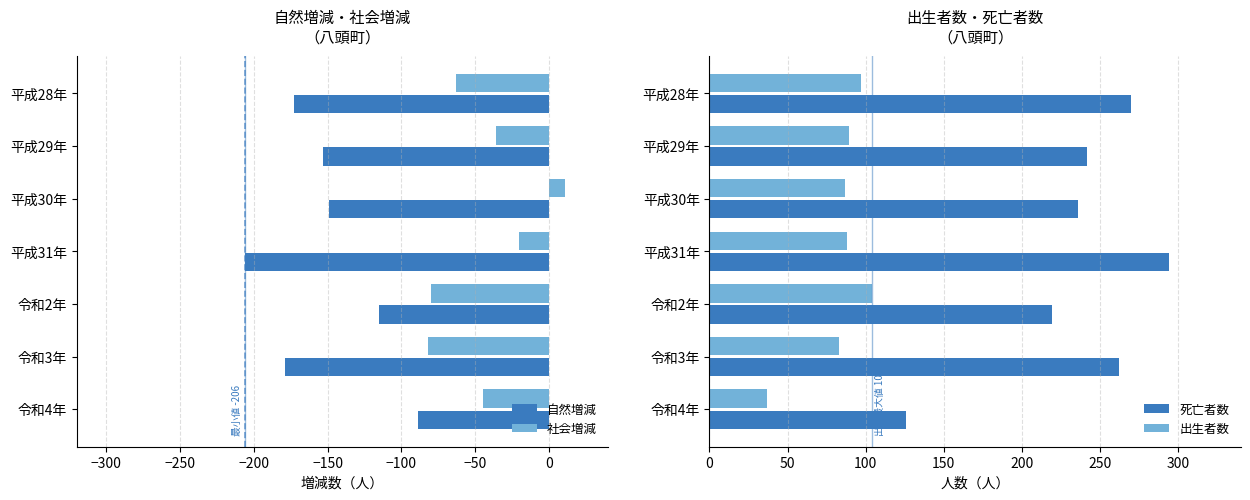

What is the difference between the maximum and second lowest values in the 社会増減 series?

91